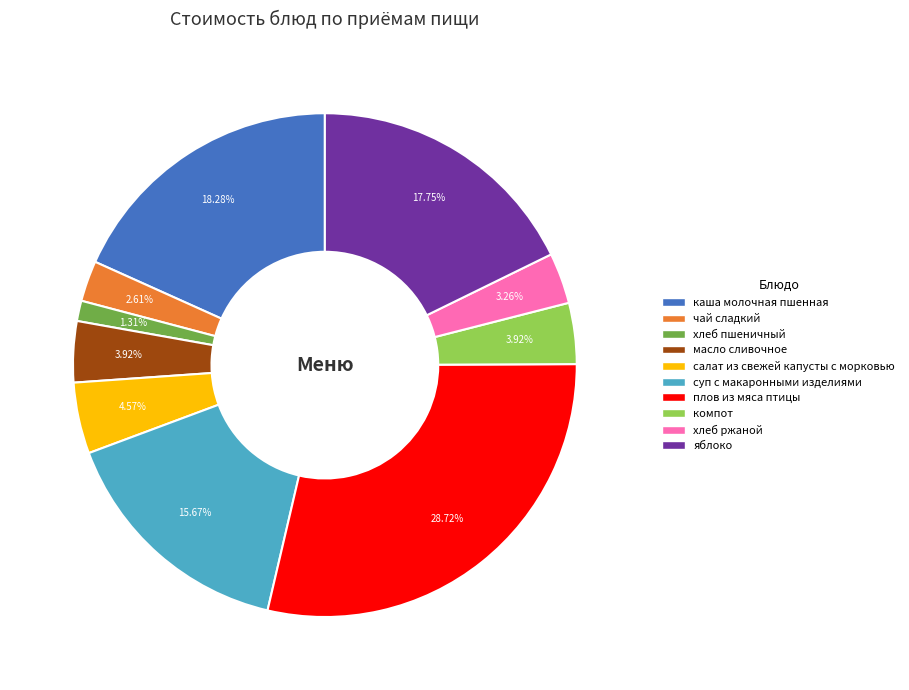

To the nearest percent, what is the combined percentage of компот and чай сладкий?

7%